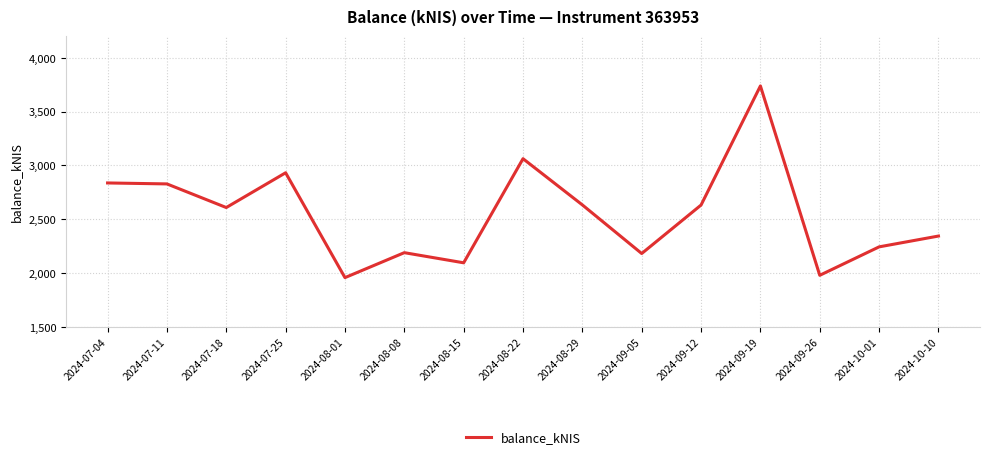

The value at 2024-08-01 is 642.8. True or false?

False